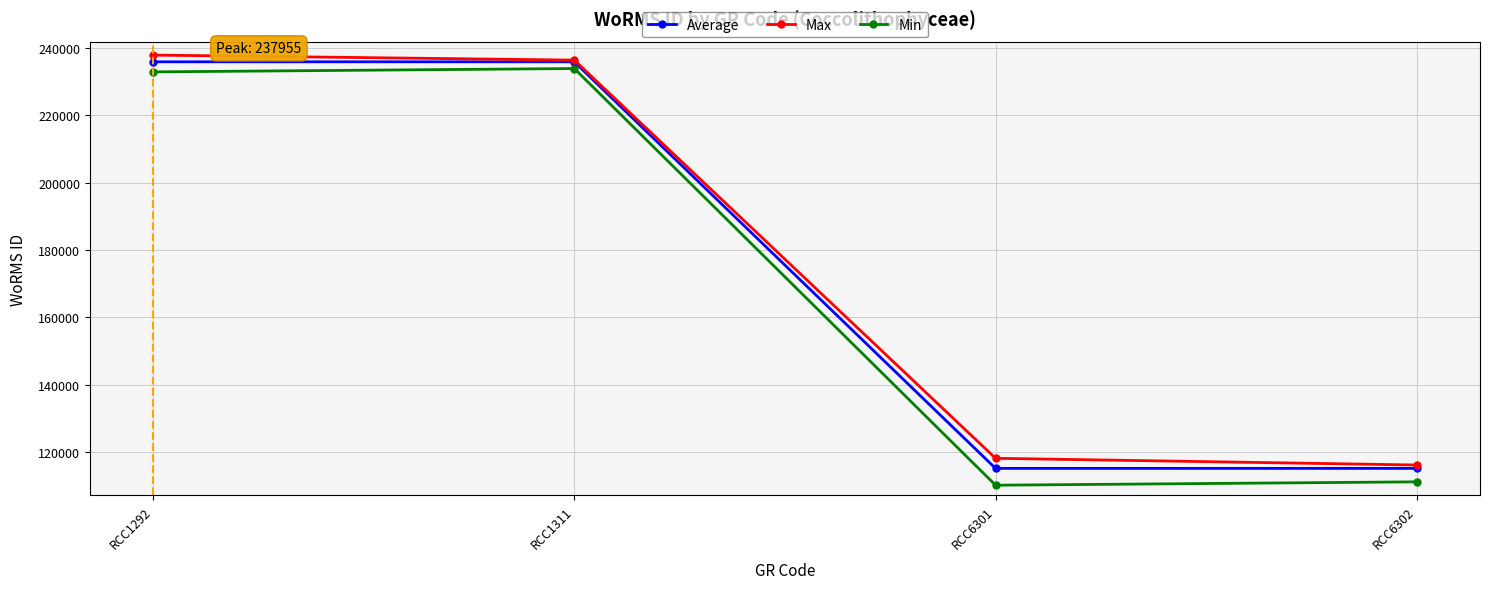

What is the highest value of the Max series?

237955